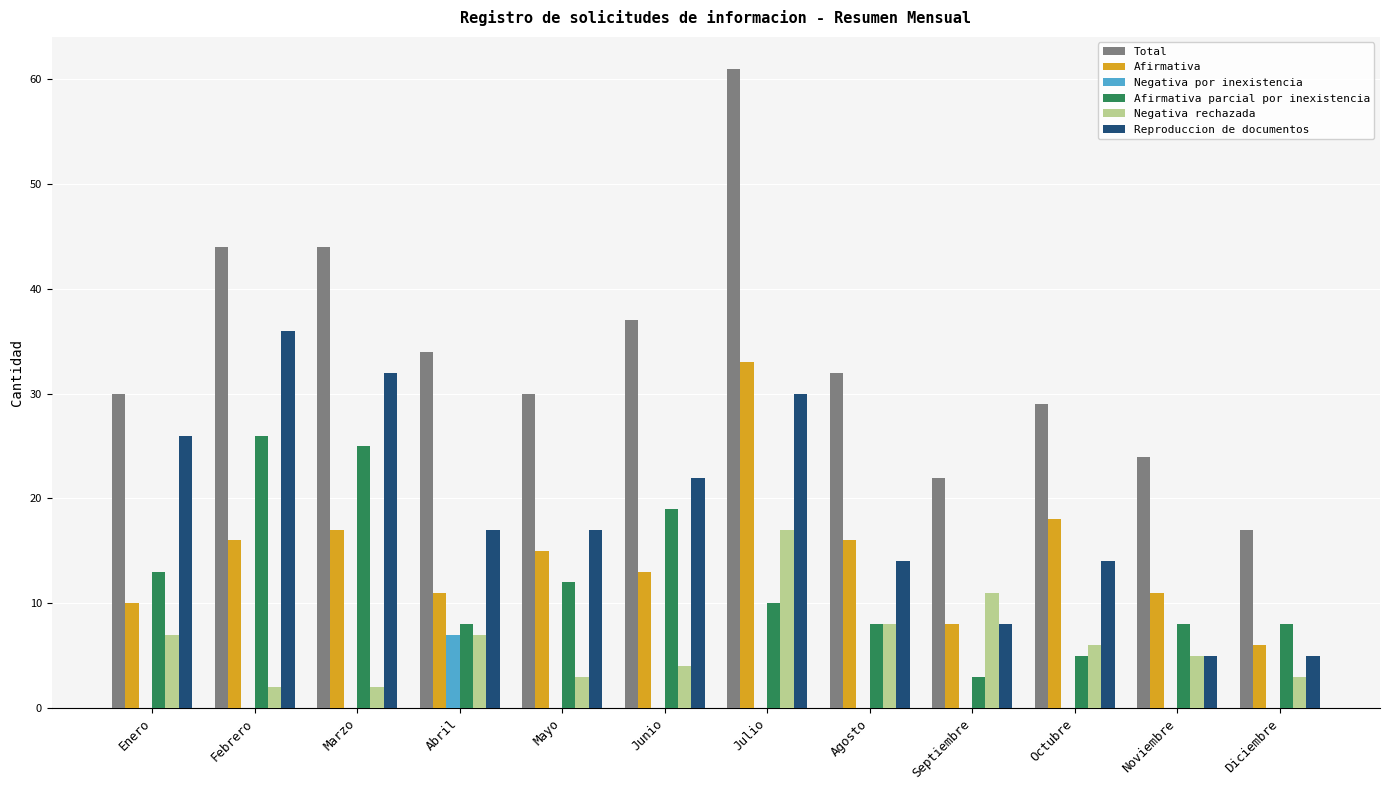

At which category is the sum across all series the highest?

Julio